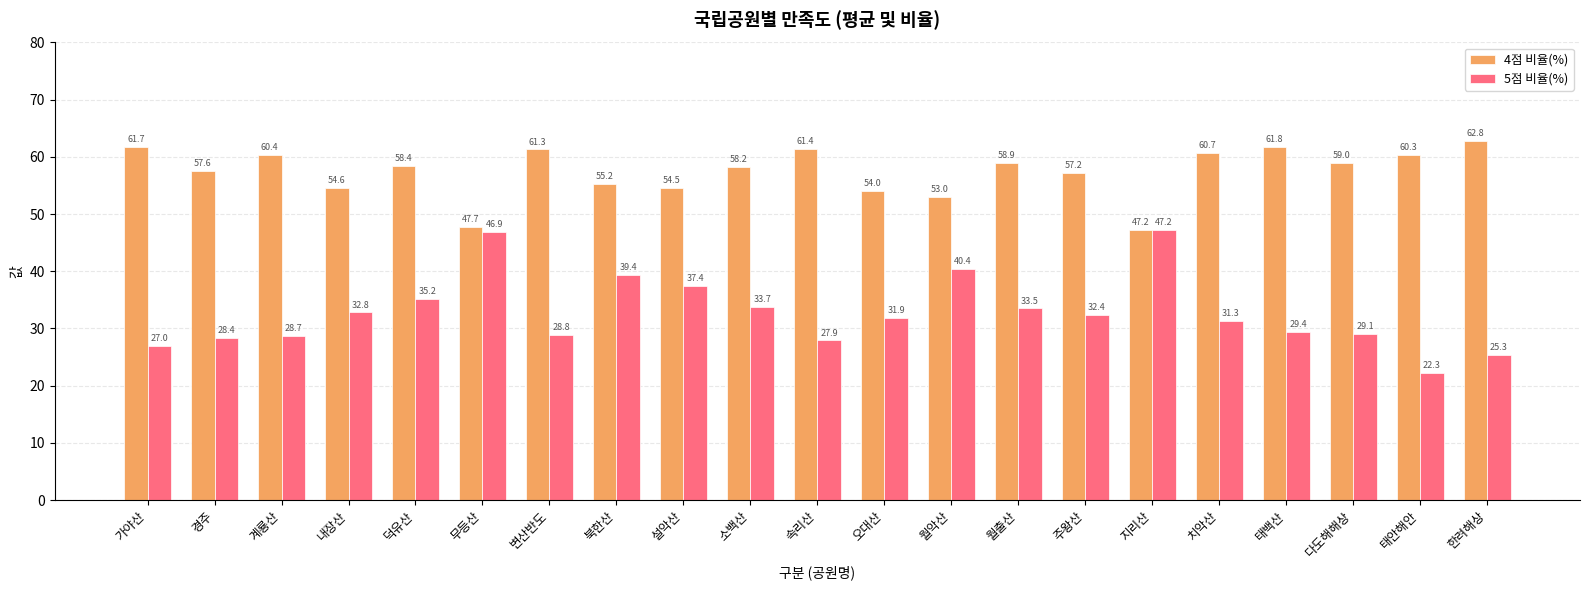

List the series in order of their overall mean, highest first.

4점 비율(%), 5점 비율(%)